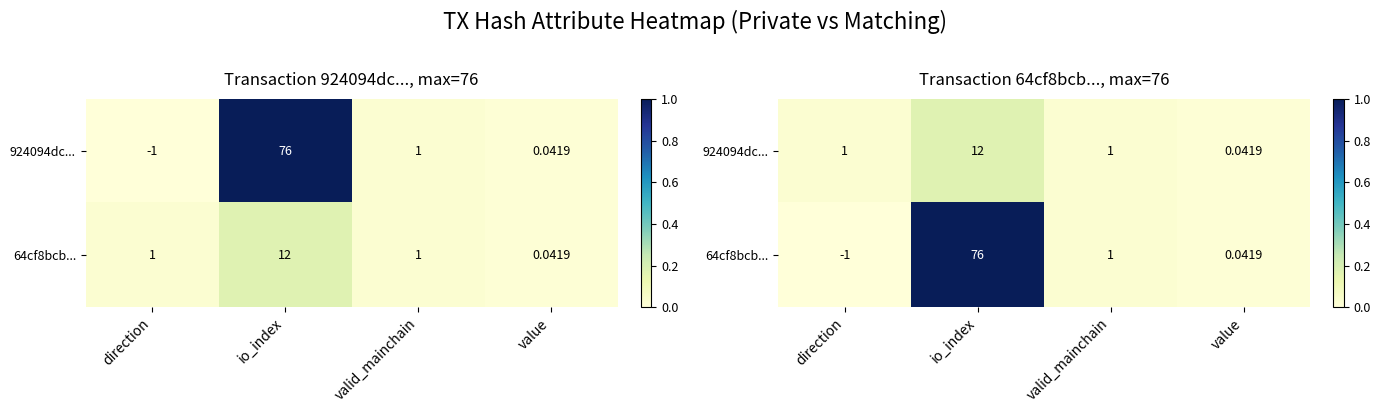

The 924094dc... series shows 0.2 at io_index. True or false?

True